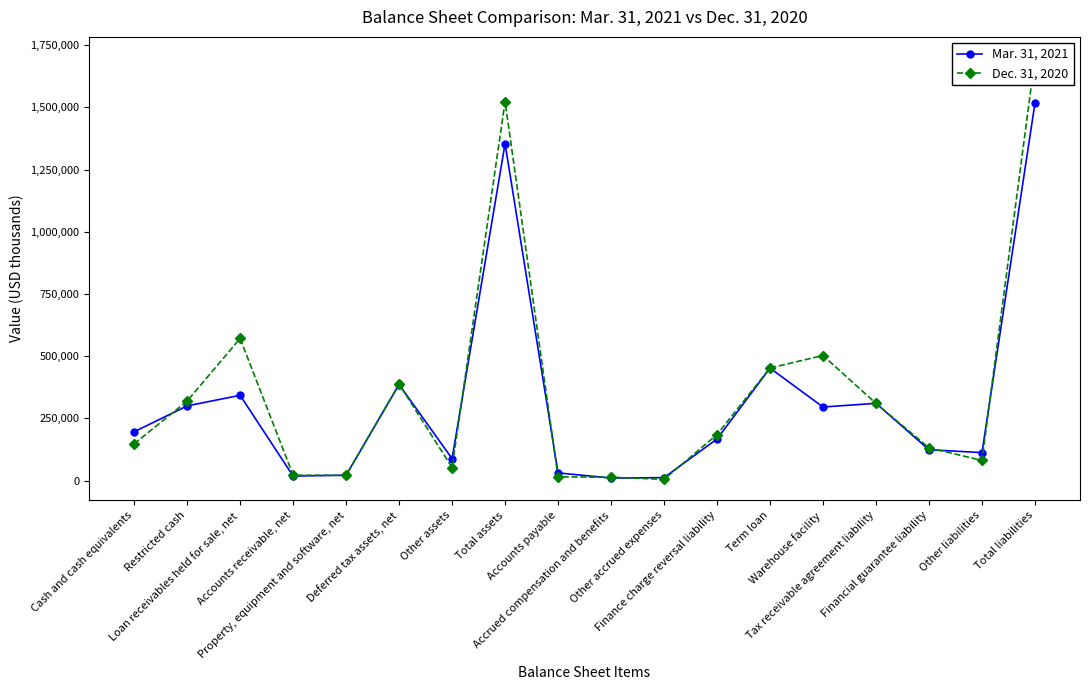

Count the number of categories in the chart.

18